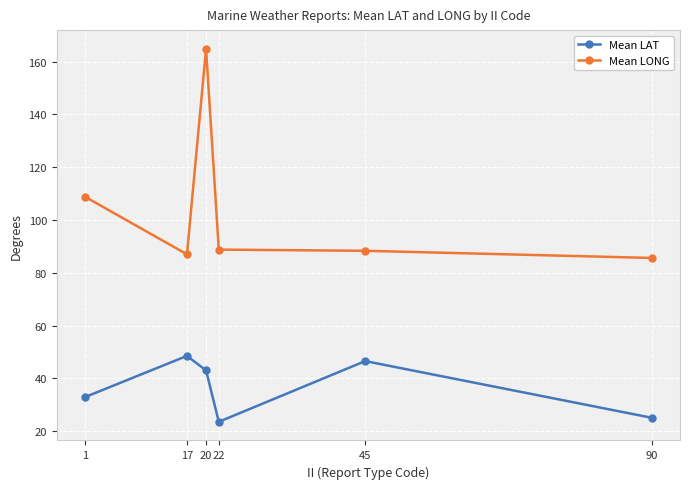

True or false: Mean LONG has a value of 87.0 at 17.

True